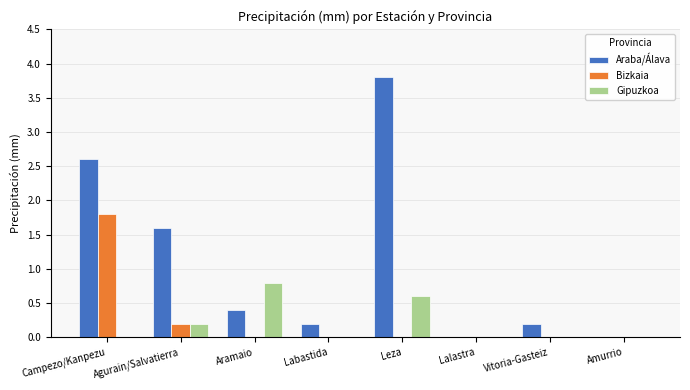

Between Aramaio and Lalastra, which series saw the biggest shift?

Gipuzkoa